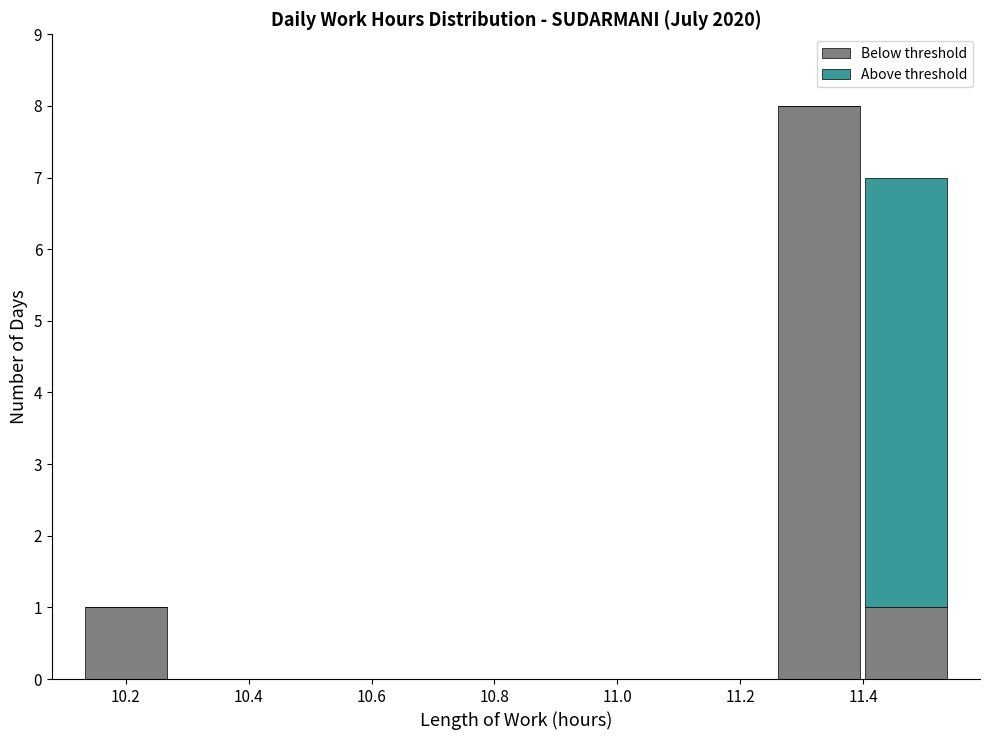

Reading left to right, transcribe this chart: for each stacked bar, give the range it covers on the x-axis and its total height. Neither the bar edges nor the heights are printed on the chart, so give them approximately, as read against the axes.

10.14 to 10.28: 1
10.28 to 10.42: 0
10.42 to 10.56: 0
10.56 to 10.70: 0
10.70 to 10.84: 0
10.84 to 10.98: 0
10.98 to 11.12: 0
11.12 to 11.26: 0
11.26 to 11.40: 8
11.40 to 11.54: 7